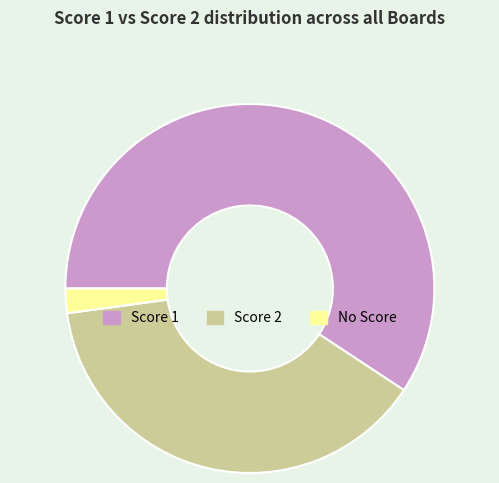

Do No Score and Score 1 together represent more than half of the pie?

Yes